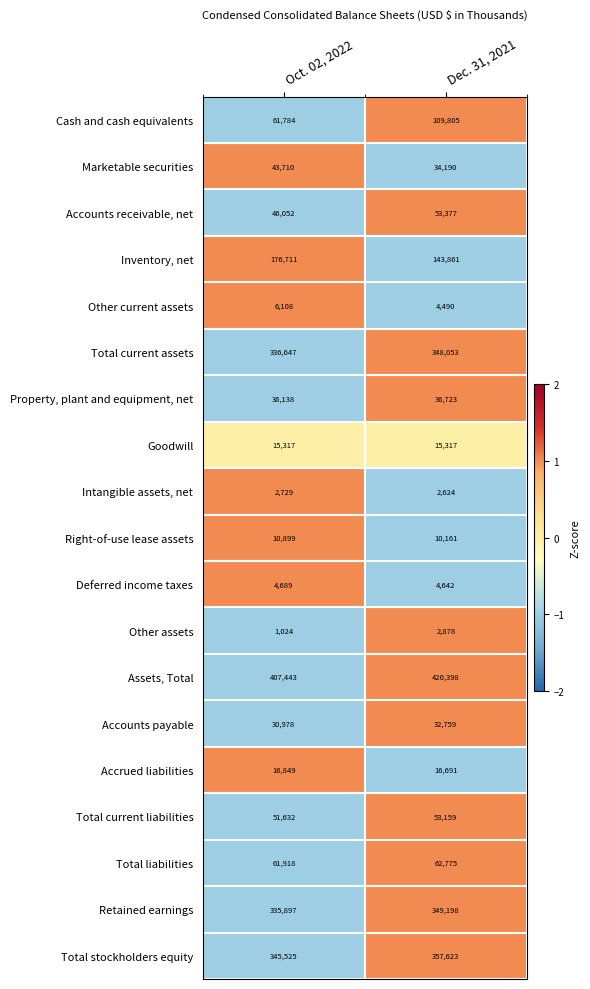

Which series has the largest range (max minus min)?

Cash and cash equivalents